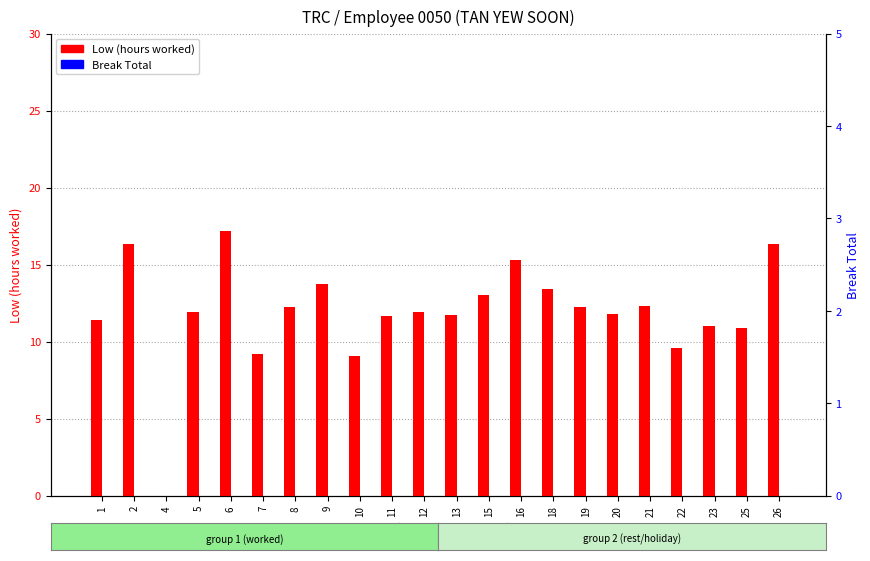

What are all the series names shown in the legend?

Low (hours worked), Break Total